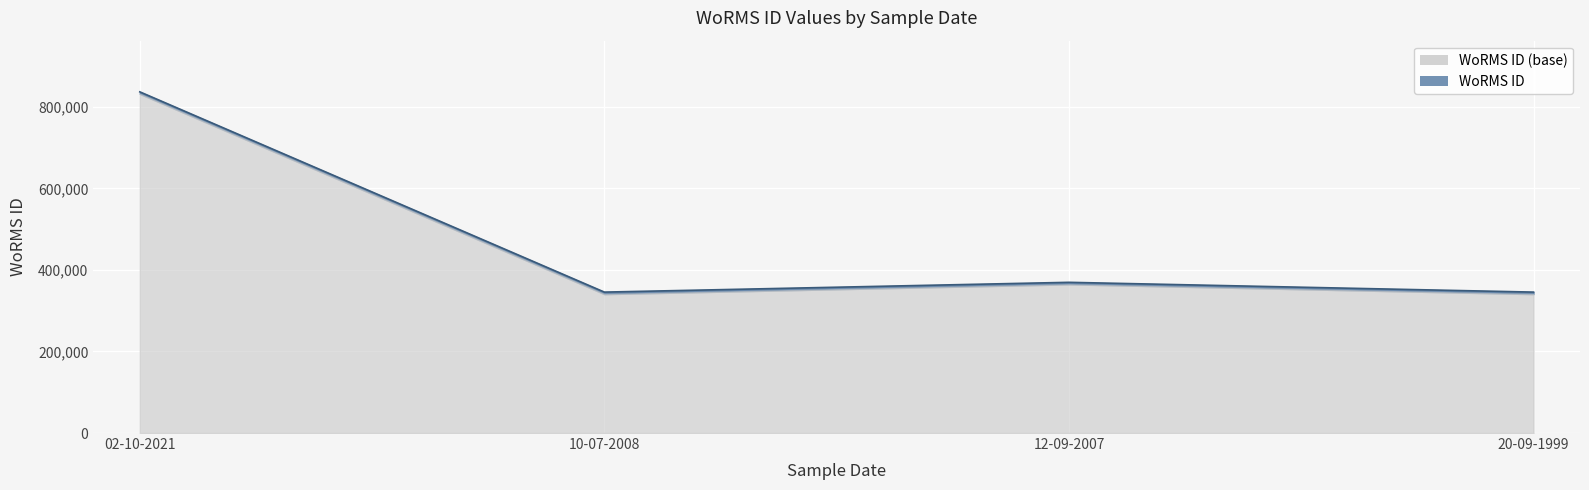

What is the average value?

474244